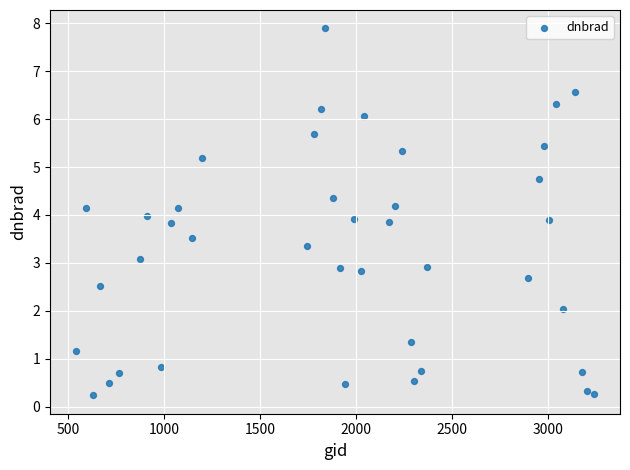

What is the range of X values (max minus min)?

2700.0